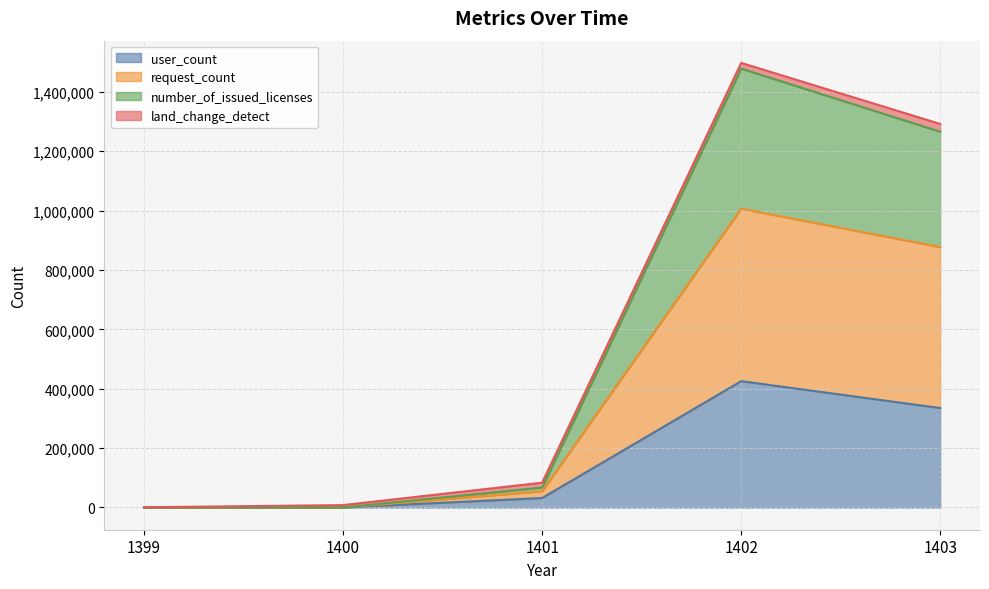

At which category is the sum across all series the highest?

1402